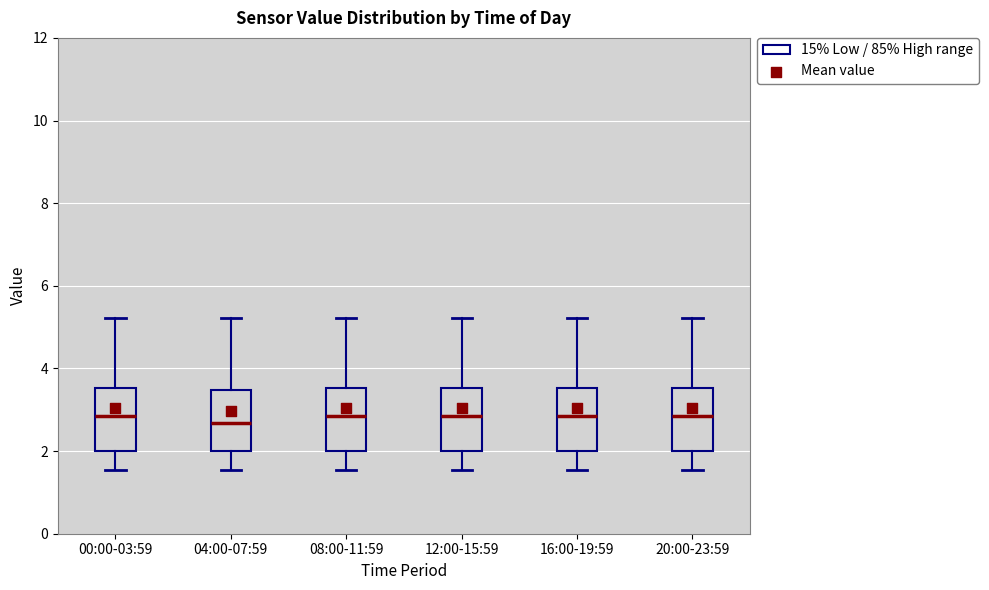

Reading left to right, read every box against the y-axis: the position of its median line, the range the box covers, and the ends of its whiskers. The values are not printed on the chart, so give them approximately, as read against the axis.

00:00-03:59: median 2.8, box 2.0 to 3.6, whiskers 1.6 to 5.2
04:00-07:59: median 2.6, box 2.0 to 3.4, whiskers 1.6 to 5.2
08:00-11:59: median 2.8, box 2.0 to 3.6, whiskers 1.6 to 5.2
12:00-15:59: median 2.8, box 2.0 to 3.6, whiskers 1.6 to 5.2
16:00-19:59: median 2.8, box 2.0 to 3.6, whiskers 1.6 to 5.2
20:00-23:59: median 2.8, box 2.0 to 3.6, whiskers 1.6 to 5.2